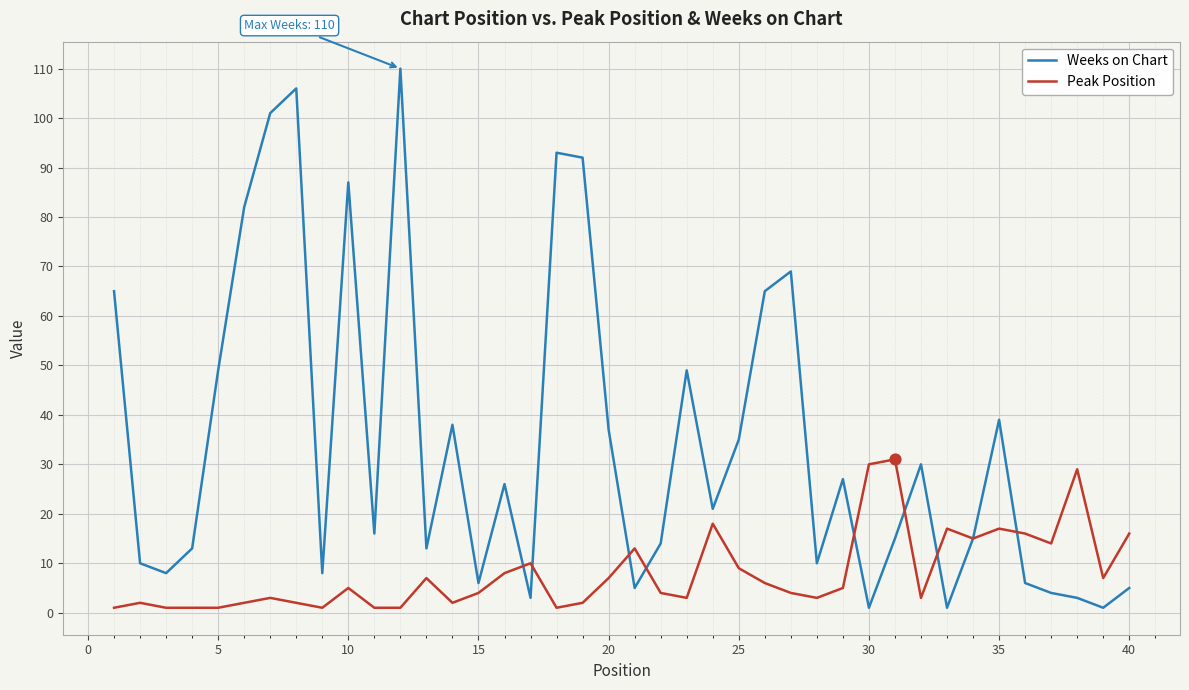

Which series has the largest total across all categories?

Weeks on Chart